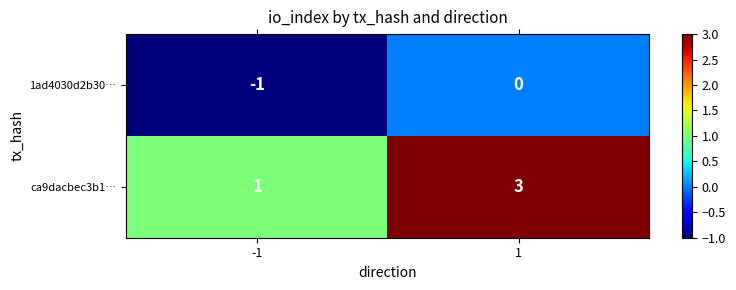

Which series has the largest total across all categories?

ca9dacbec3b1…